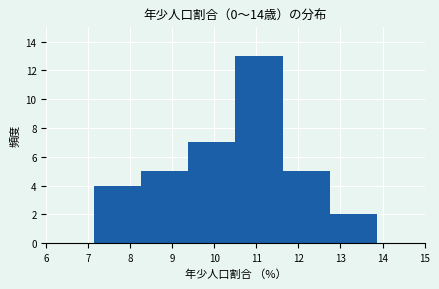

Reading left to right, list every bar in this chart as the range it spans on the x-axis followed by its height. Neither the bar edges nor the heights are printed on the chart, so give them approximately, as read against the axes.

6.0 to 7.1: 0
7.1 to 8.3: 4
8.3 to 9.4: 5
9.4 to 10.5: 7
10.5 to 11.6: 13
11.6 to 12.8: 5
12.8 to 13.9: 2
13.9 to 15.0: 0